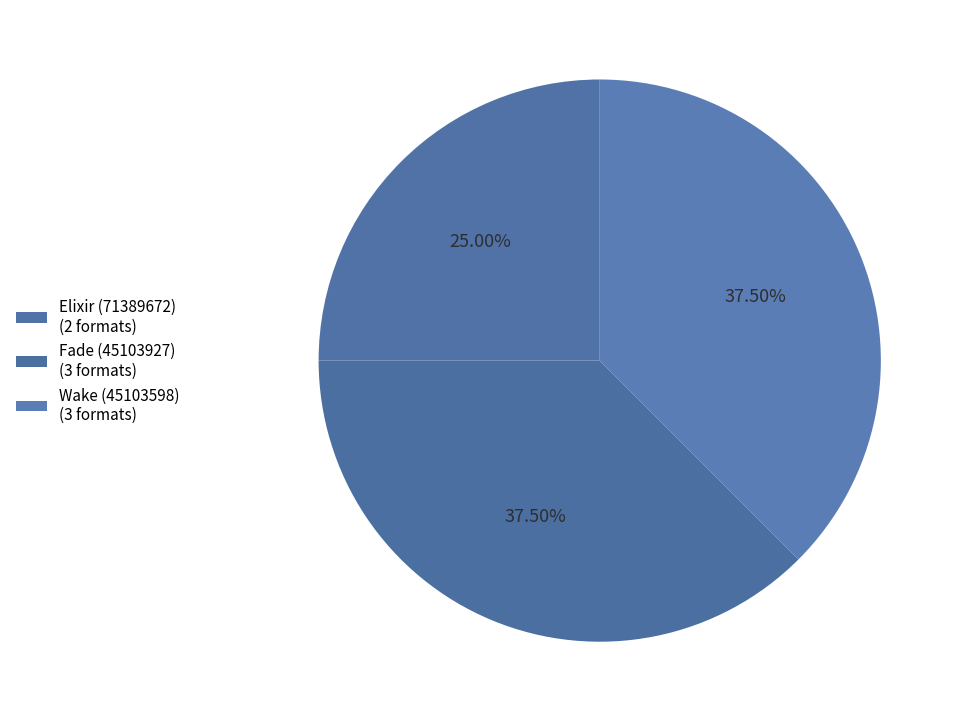

What is the change in value from Elixir (71389672) to Fade (45103927)?

+1